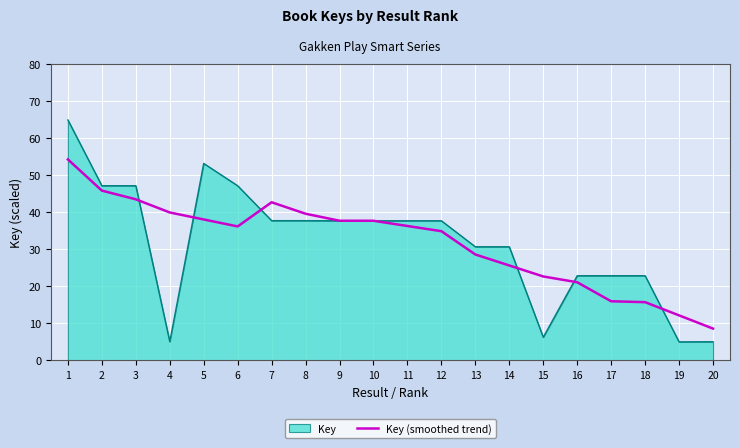

What is the minimum value for Key (smoothed trend)?

8.6